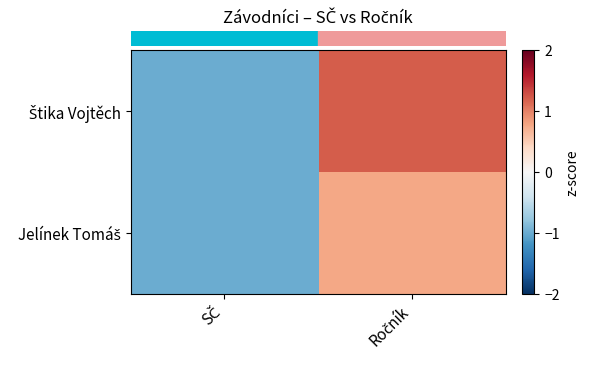

Which series changed the most between SČ and Ročník?

row_0